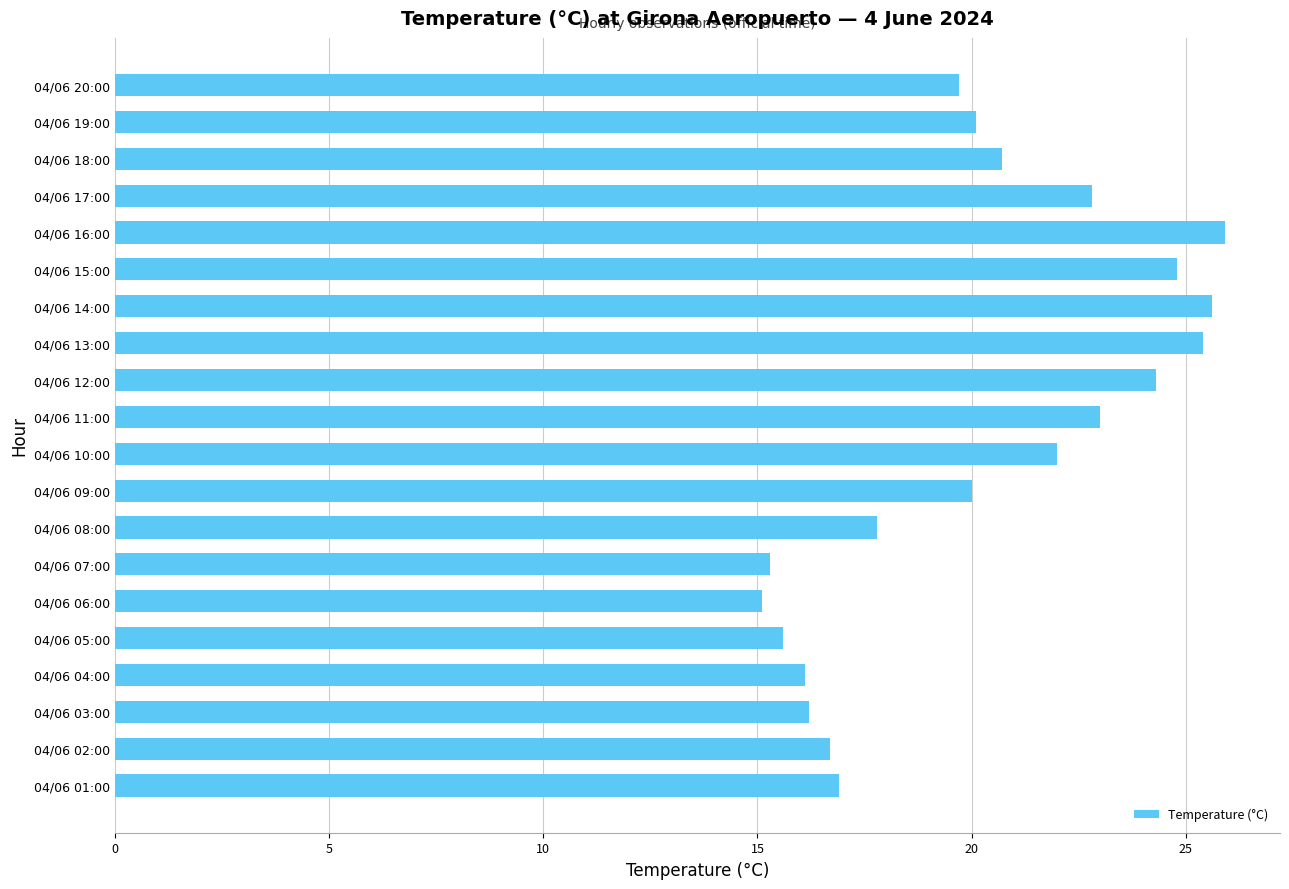

The chart shows a value of 17.8 at 04/06 08:00. True or false?

True